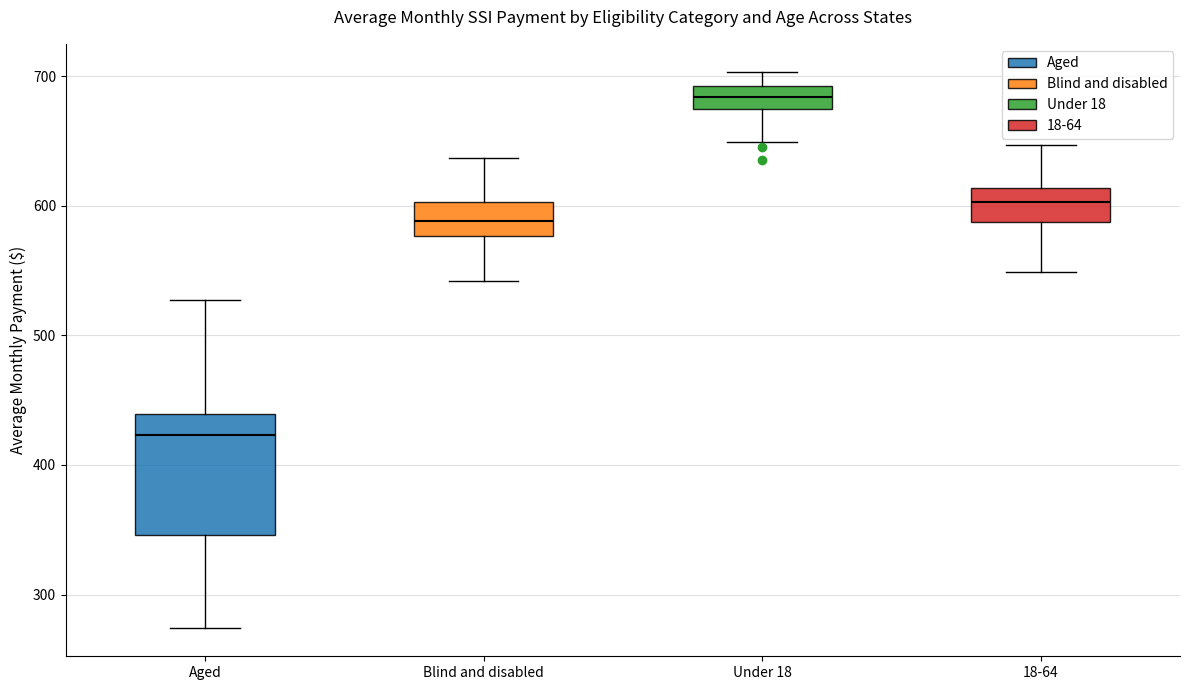

Where does the lower whisker of the box for 18-64 end on the y-axis? The values are not printed on the chart, so give them approximately, as read against the axis.

550